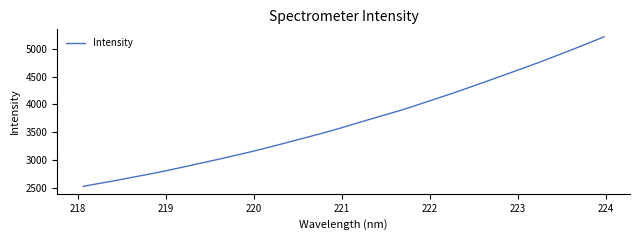

What is the difference between the maximum and minimum values?

2691.6